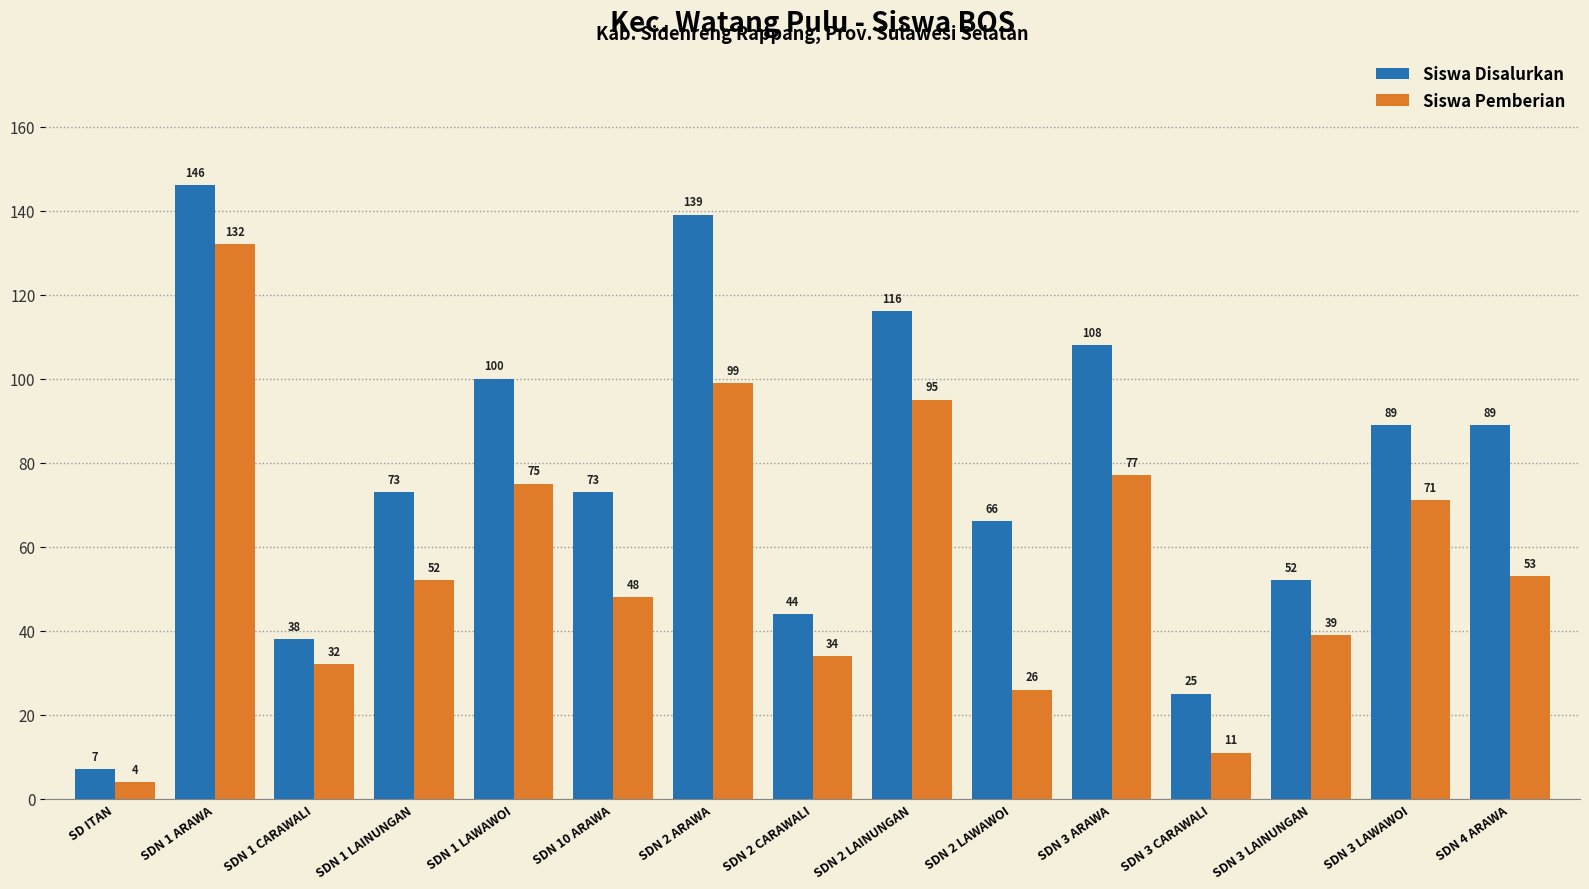

Reading right to left, extract all data points from this chart.

Siswa Disalurkan: SDN 4 ARAWA=89	SDN 3 LAWAWOI=89	SDN 3 LAINUNGAN=52	SDN 3 CARAWALI=25	SDN 3 ARAWA=108	SDN 2 LAWAWOI=66	SDN 2 LAINUNGAN=116	SDN 2 CARAWALI=44	SDN 2 ARAWA=139	SDN 10 ARAWA=73	SDN 1 LAWAWOI=100	SDN 1 LAINUNGAN=73	SDN 1 CARAWALI=38	SDN 1 ARAWA=146	SD ITAN=7
Siswa Pemberian: SDN 4 ARAWA=53	SDN 3 LAWAWOI=71	SDN 3 LAINUNGAN=39	SDN 3 CARAWALI=11	SDN 3 ARAWA=77	SDN 2 LAWAWOI=26	SDN 2 LAINUNGAN=95	SDN 2 CARAWALI=34	SDN 2 ARAWA=99	SDN 10 ARAWA=48	SDN 1 LAWAWOI=75	SDN 1 LAINUNGAN=52	SDN 1 CARAWALI=32	SDN 1 ARAWA=132	SD ITAN=4